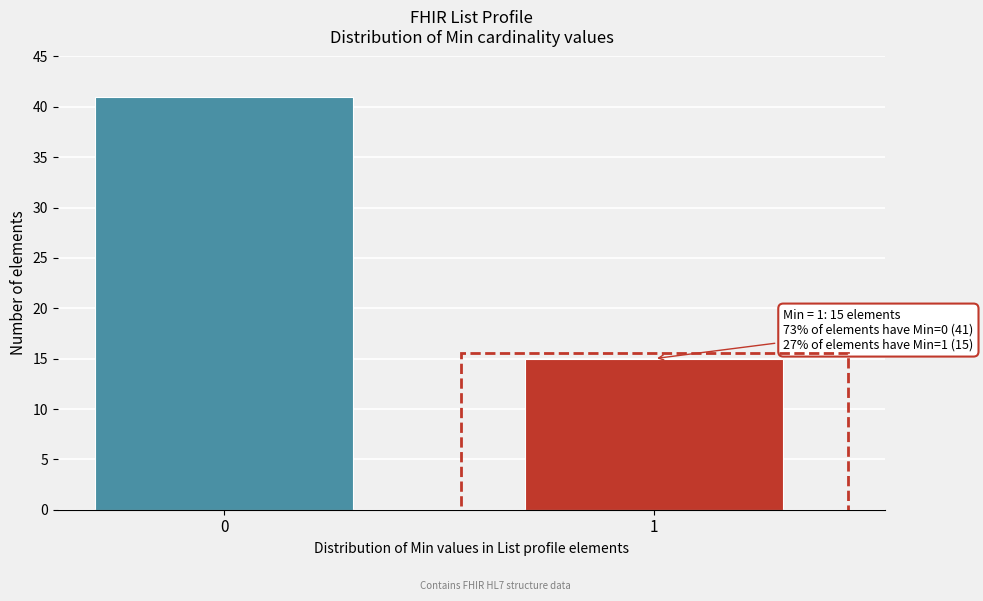

Reading left to right, extract all data points from this chart.

41	15